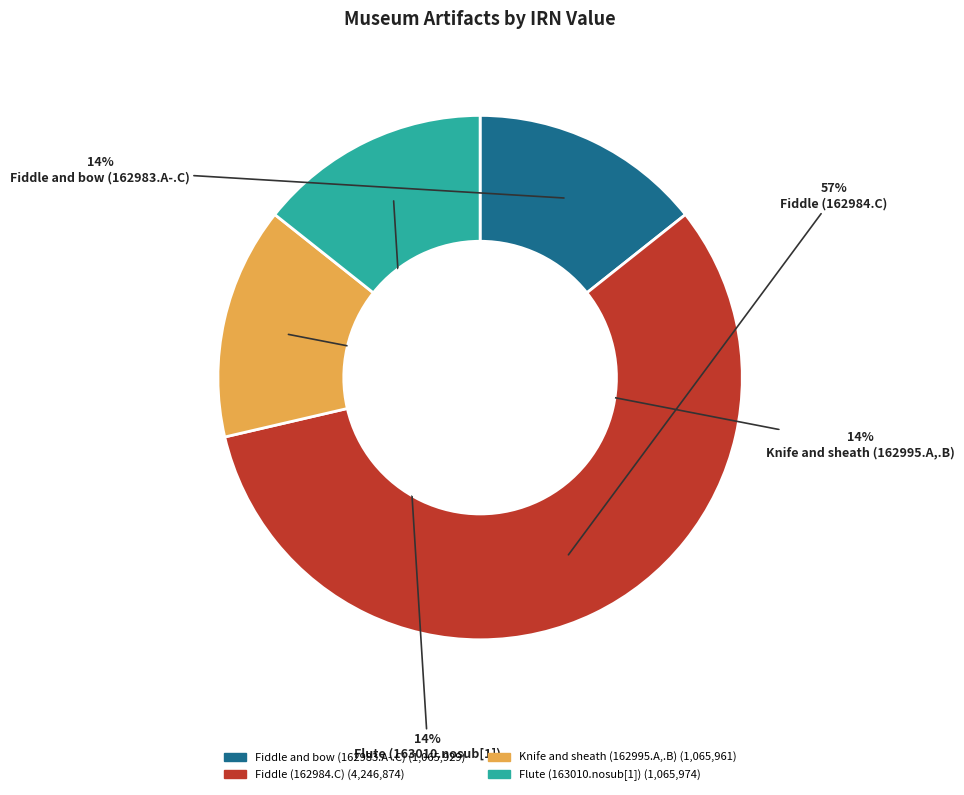

To the nearest percent, what is the difference between the Fiddle and bow (162983.A-.C) and Fiddle (162984.C) slice percentages?

43%